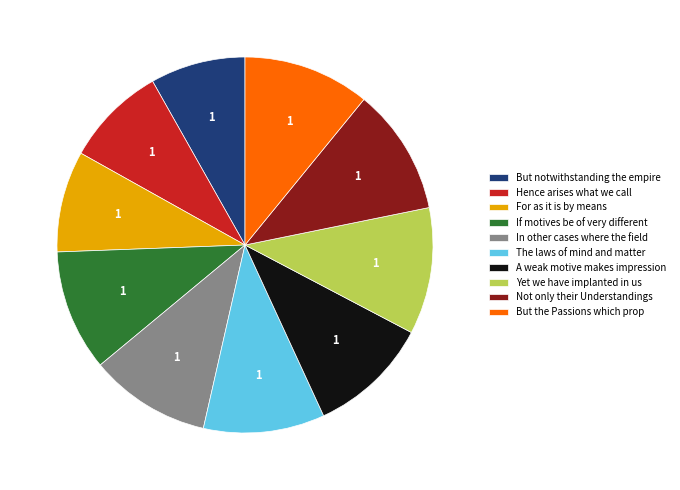

Is the sum of Hence arises what we call and But the Passions which prop greater than half?

No